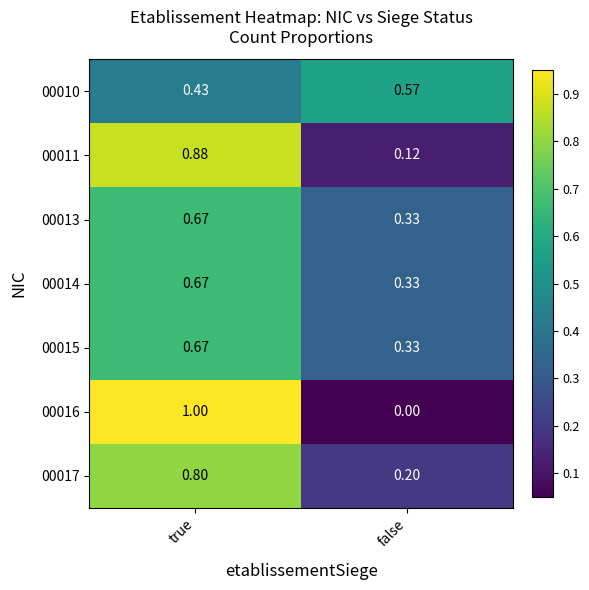

At which label is 00011 closest to 0?

false